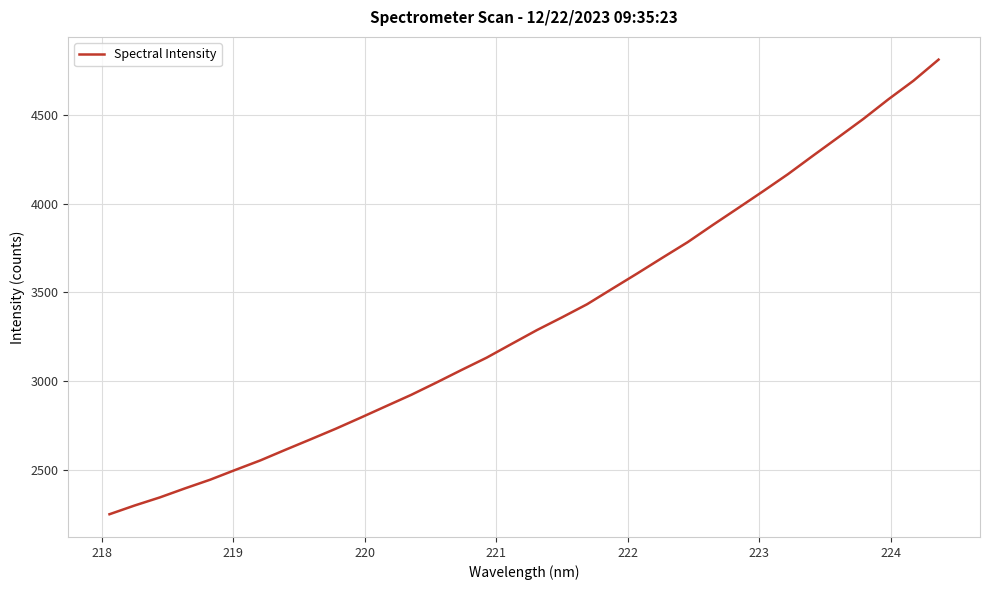

What is the difference between the maximum and minimum values?

2564.3